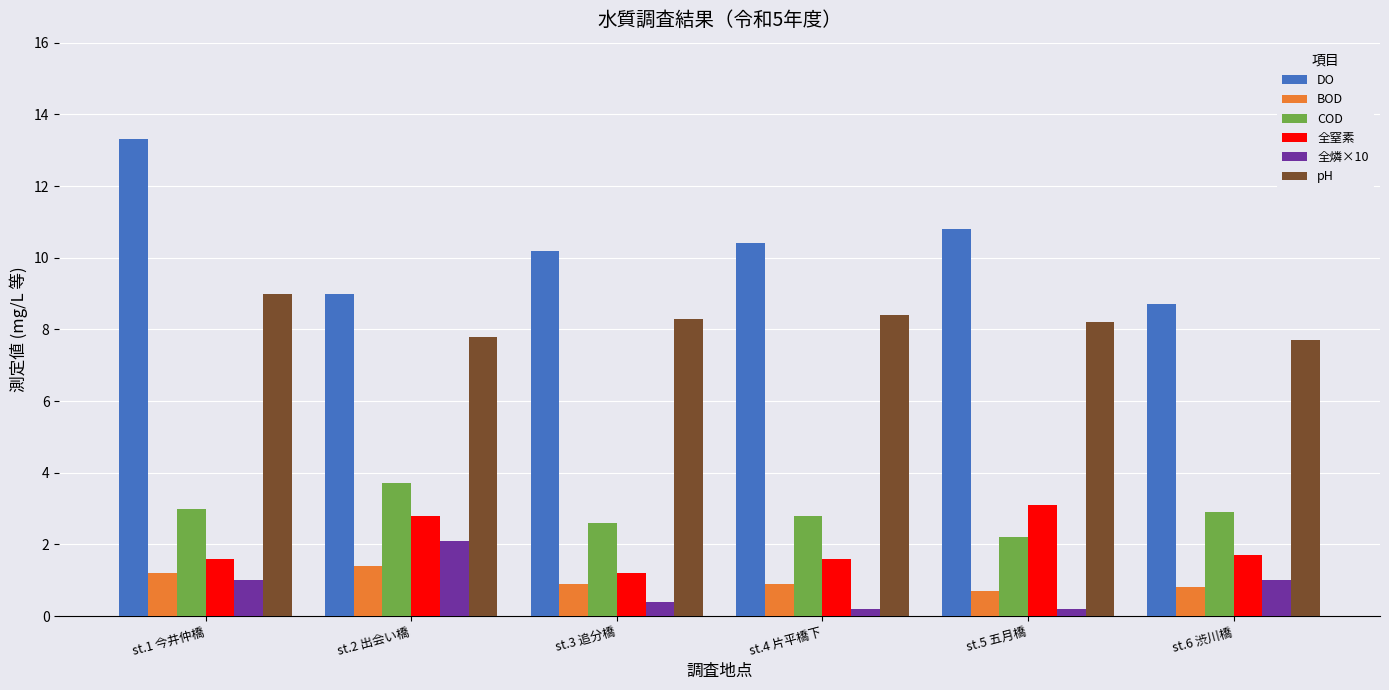

The value of pH at st.5 五月橋 is 8.2. True or false?

True